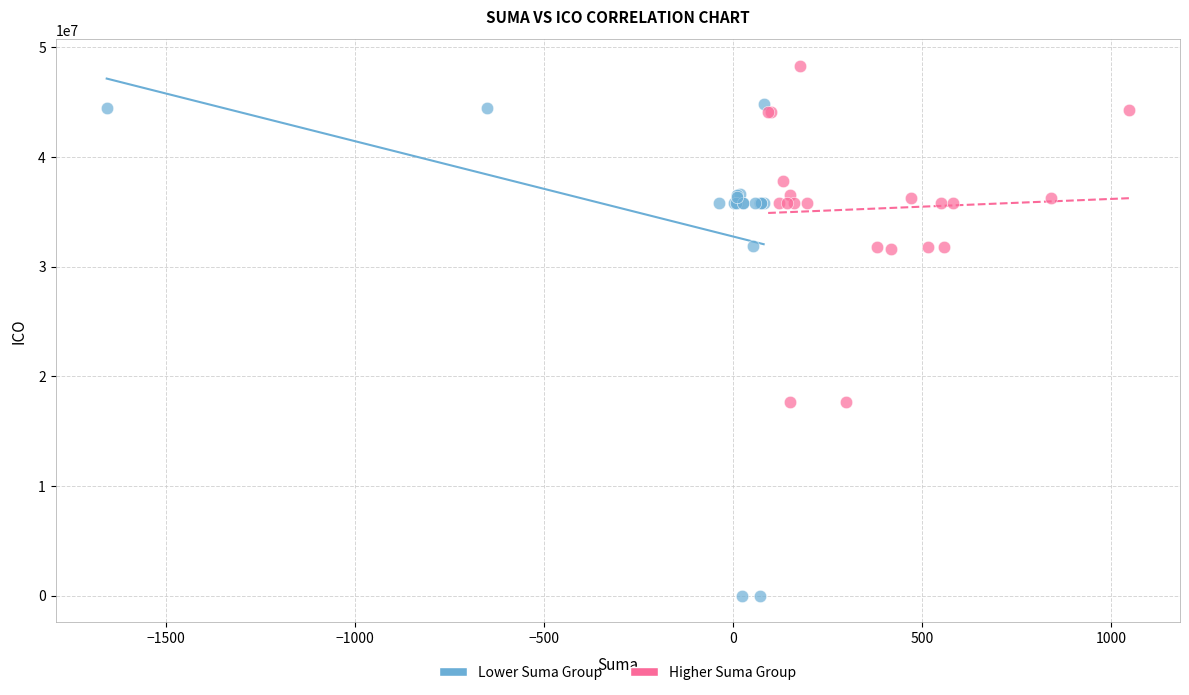

Which series contains the lowest Y value?

Lower Suma Group